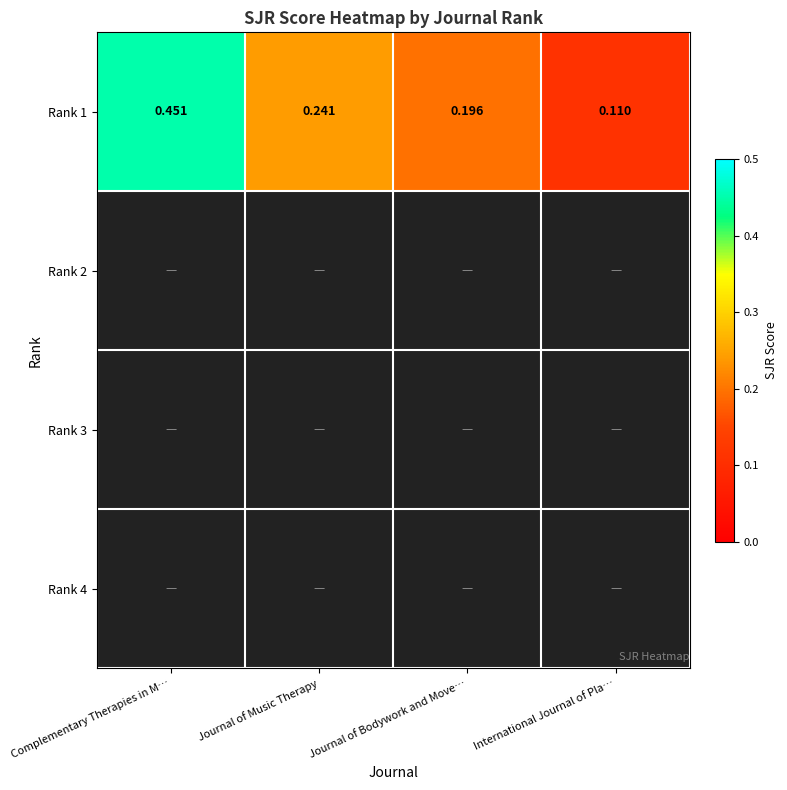

What is the difference between the maximum and second lowest values in the Rank 1 series?

0.3